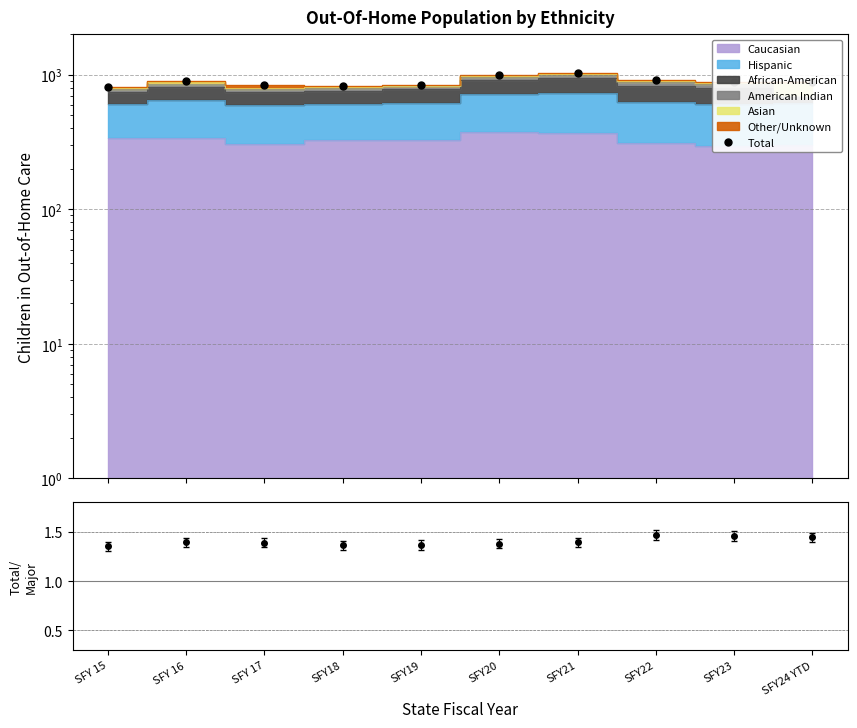

Reading left to right, what are all the values shown in this chart?

817	897	832	826	845	987	1022	921	881	884